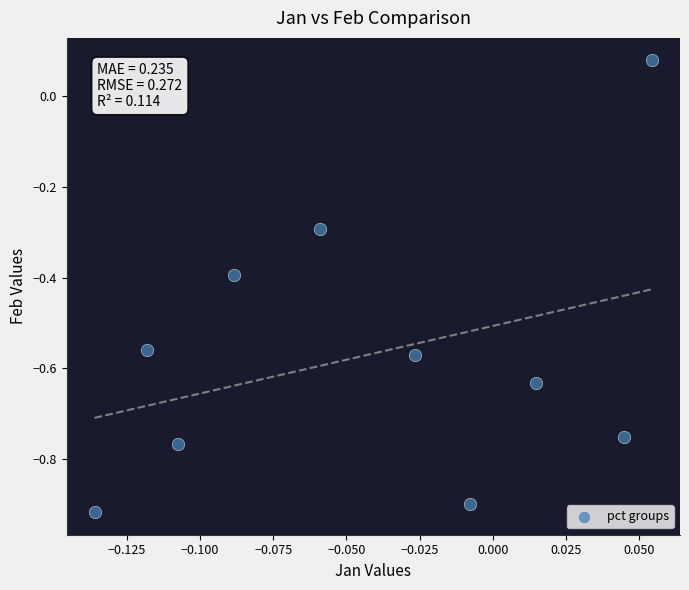

What is the range of Y values (max minus min)?

1.0